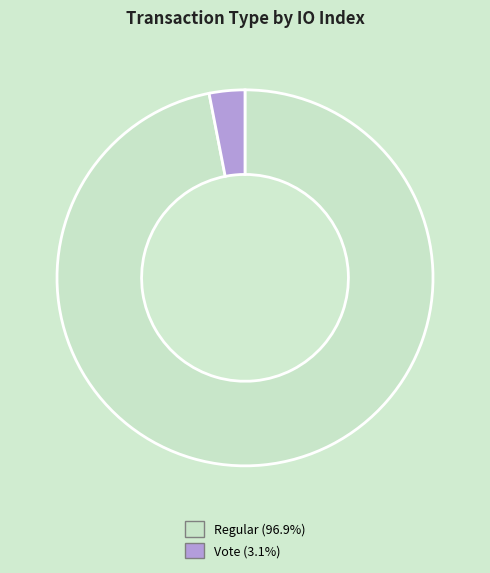

Does any single category account for the majority?

Yes